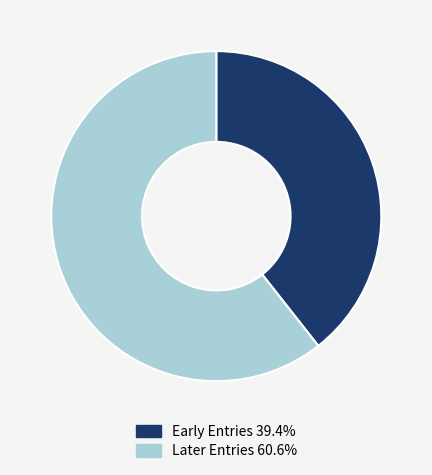

Does Early Entries 39.4% account for over 50% of the chart?

No